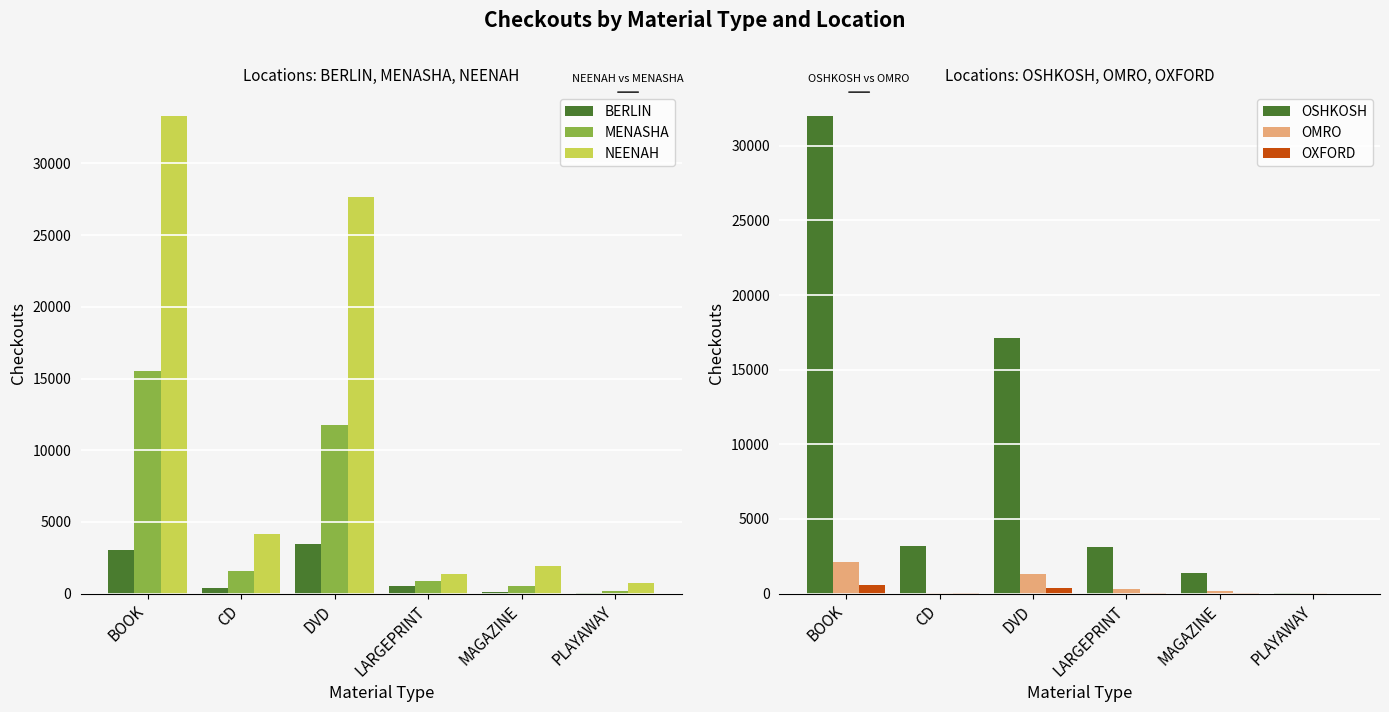

At how many categories does at least one series exceed 29815?

1